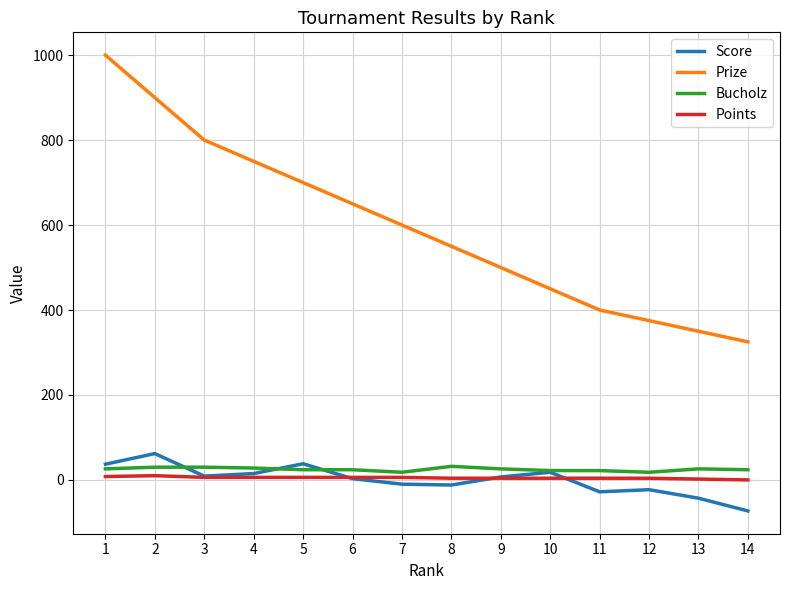

Is it true that Bucholz equals 26 at 13?

True